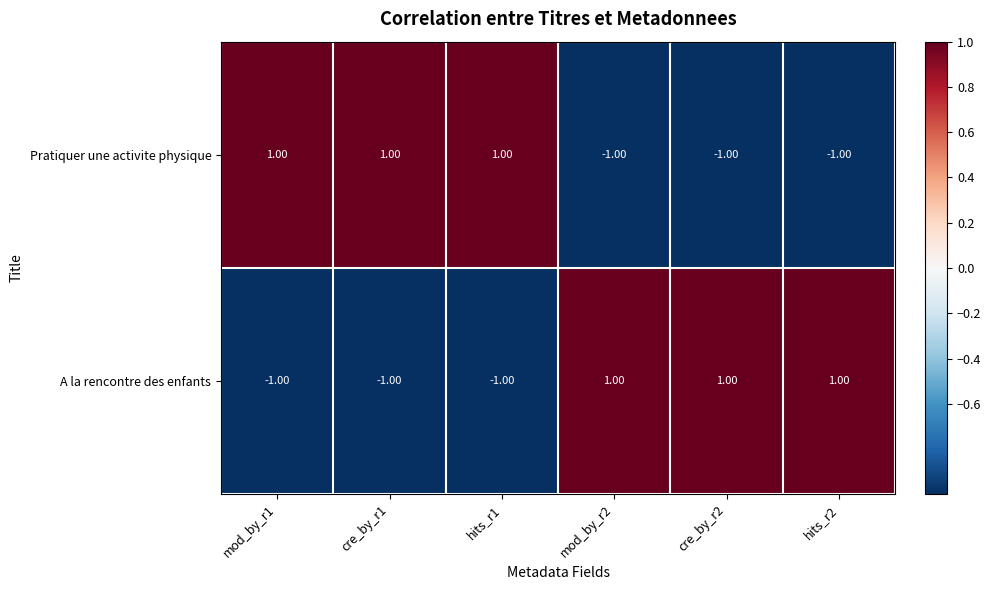

Is the value of Pratiquer une activite physique at mod_by_r1 greater than the value of A la rencontre des enfants at hits_r1?

Yes